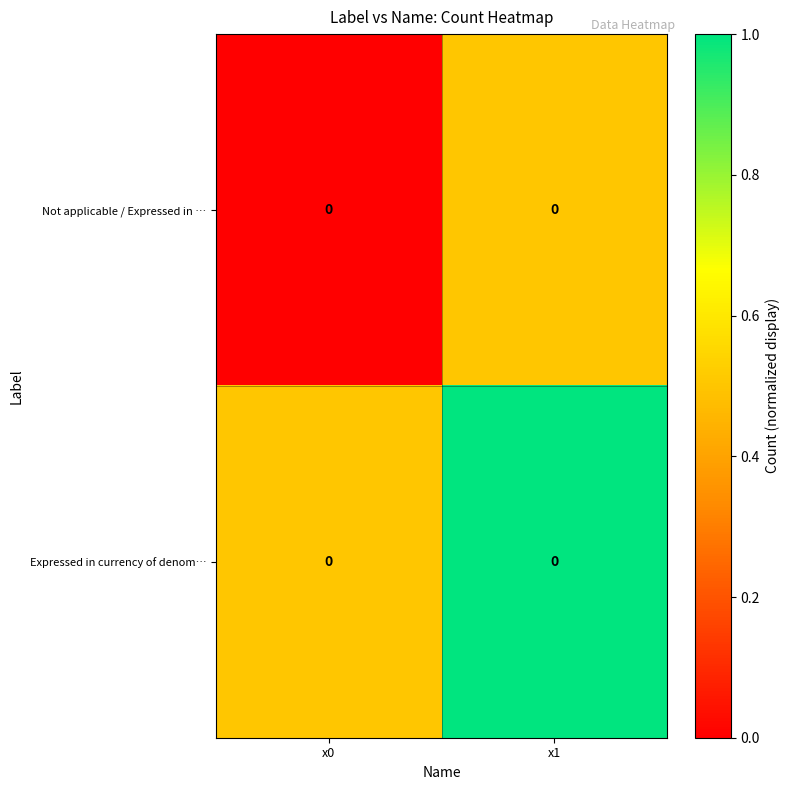

What is the spread (max minus min) of values at x1?

0.5